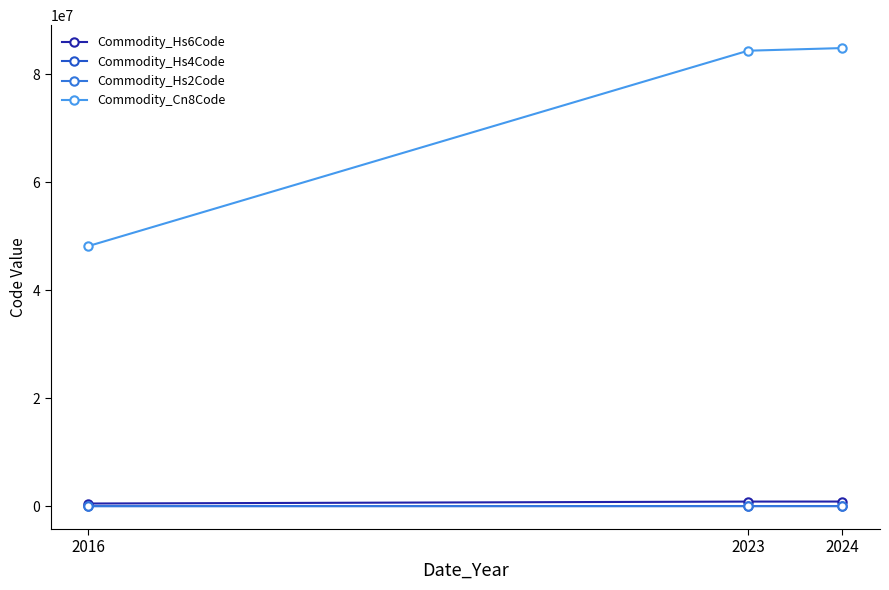

What is the highest value of the Commodity_Hs6Code series?

848790